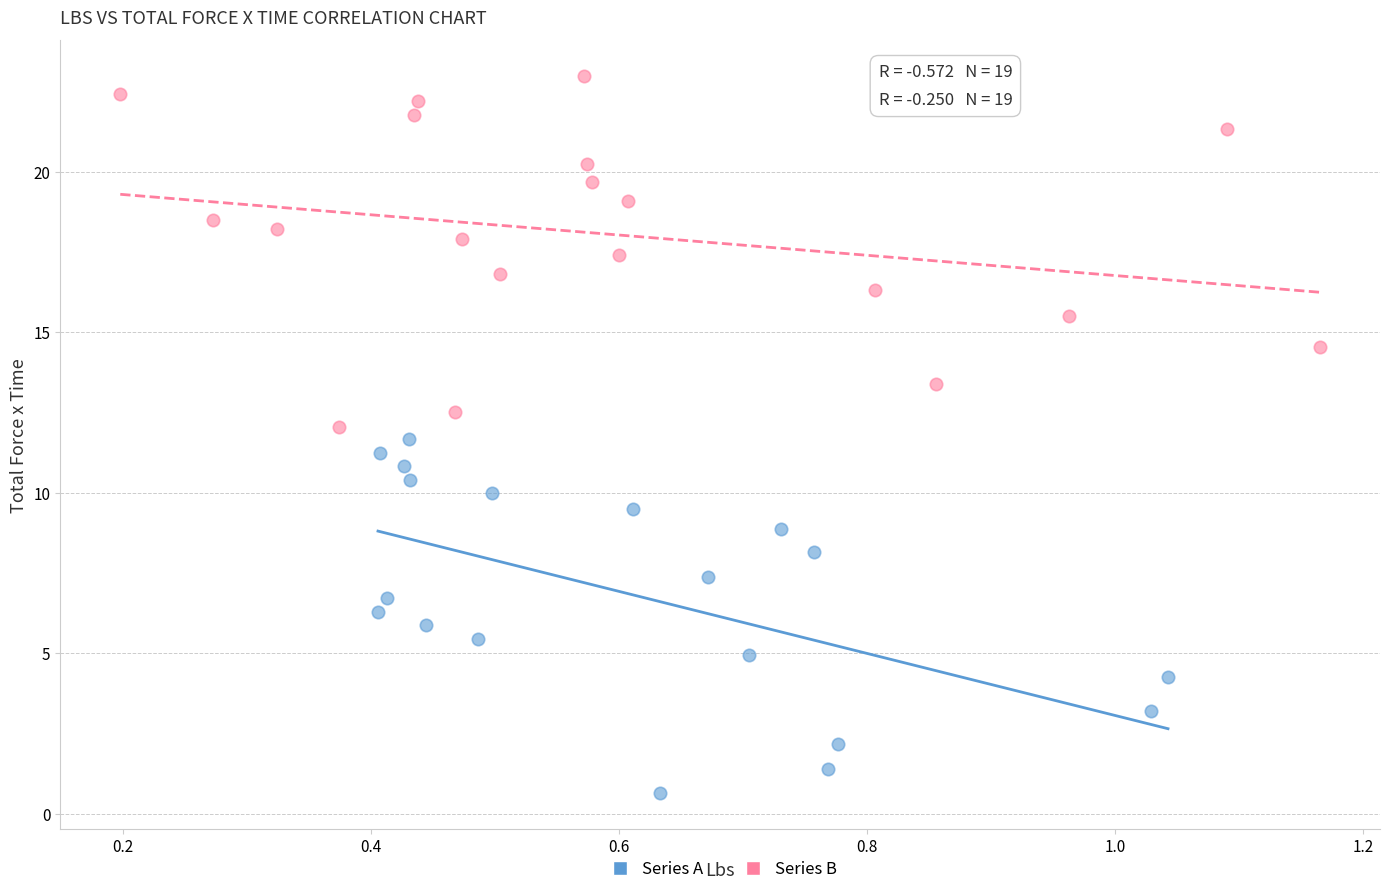

Which series reaches the minimum Y coordinate?

Series A